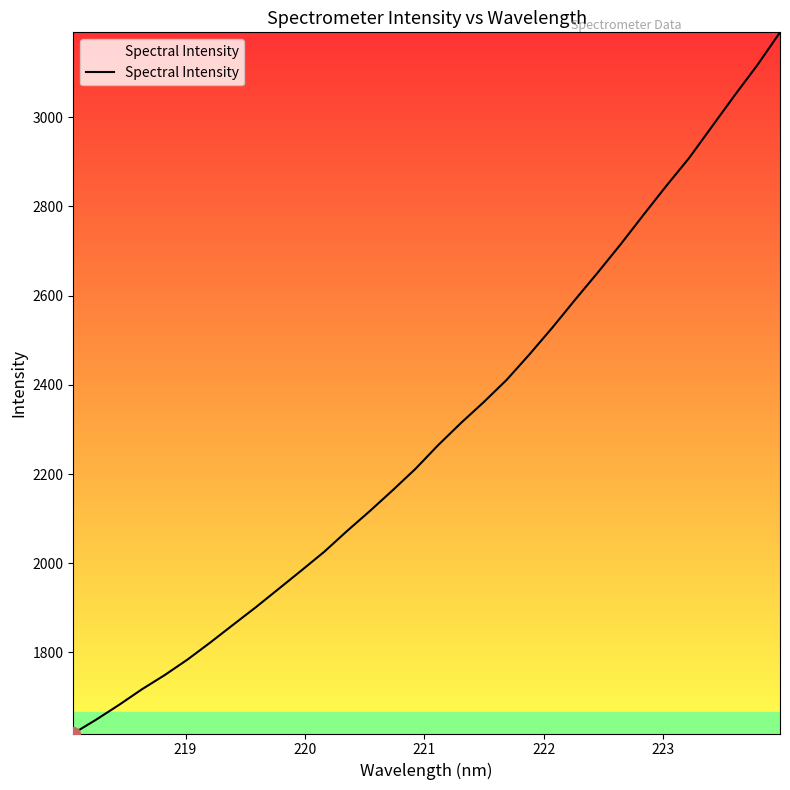

What is the difference between the maximum and minimum values?

1572.0